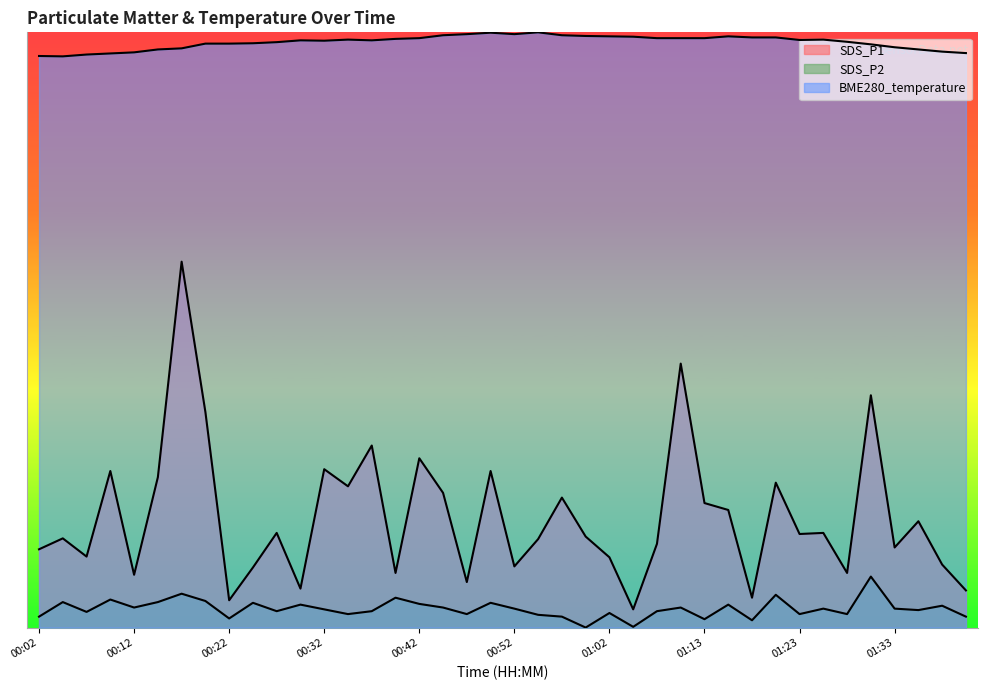

Rank the series by their maximum value, from lowest to highest.

SDS_P2, SDS_P1, BME280_temperature